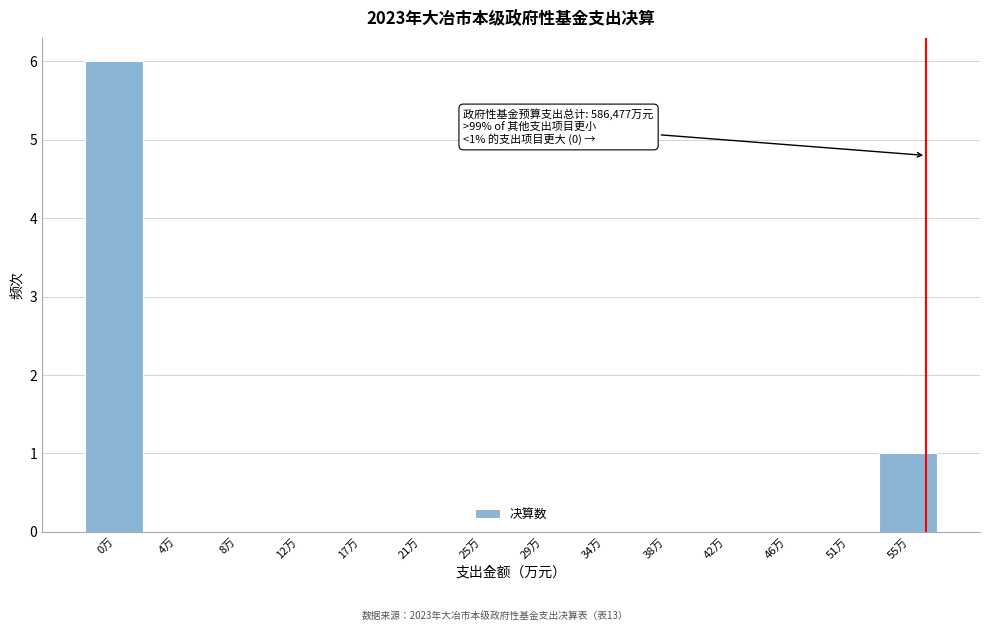

Reading right to left, what are all the values shown in this chart?

55万=1	51万=0	46万=0	42万=0	38万=0	34万=0	29万=0	25万=0	21万=0	17万=0	12万=0	8万=0	4万=0	0万=6